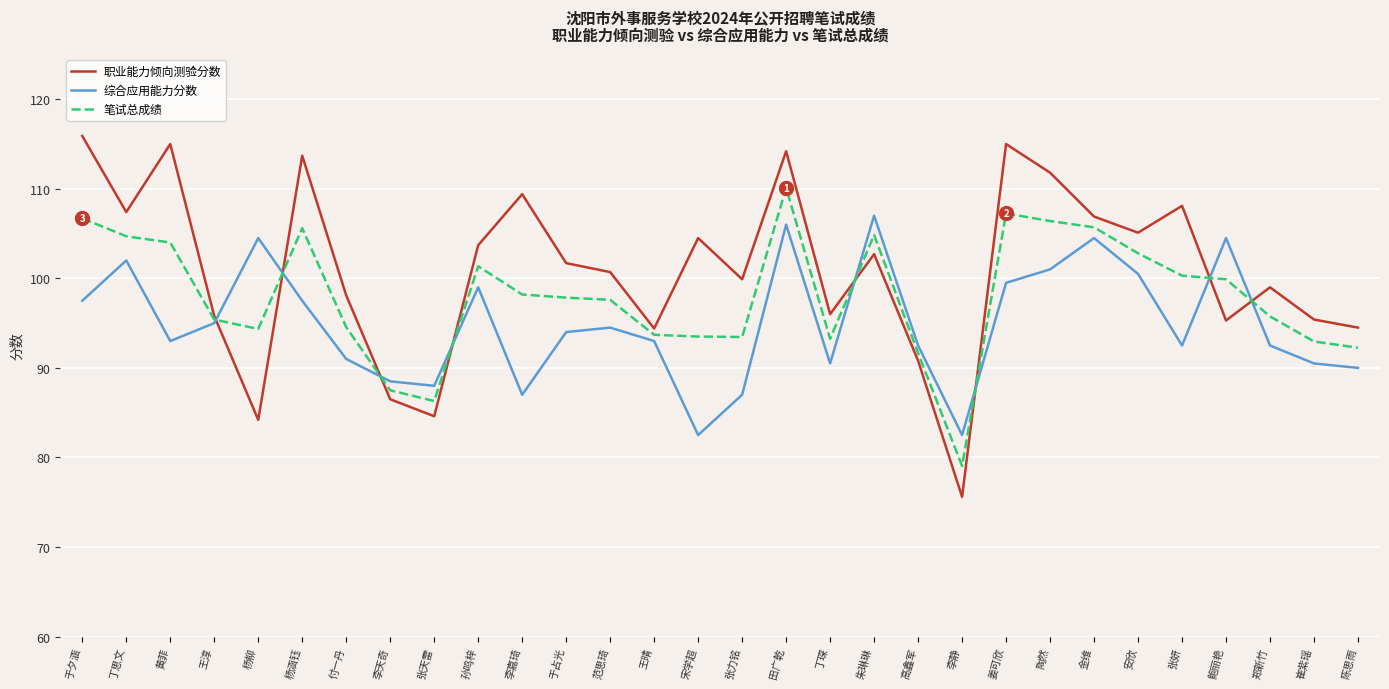

Between 张天雷 and 李嘉琦, which series saw the biggest shift?

职业能力倾向测验分数